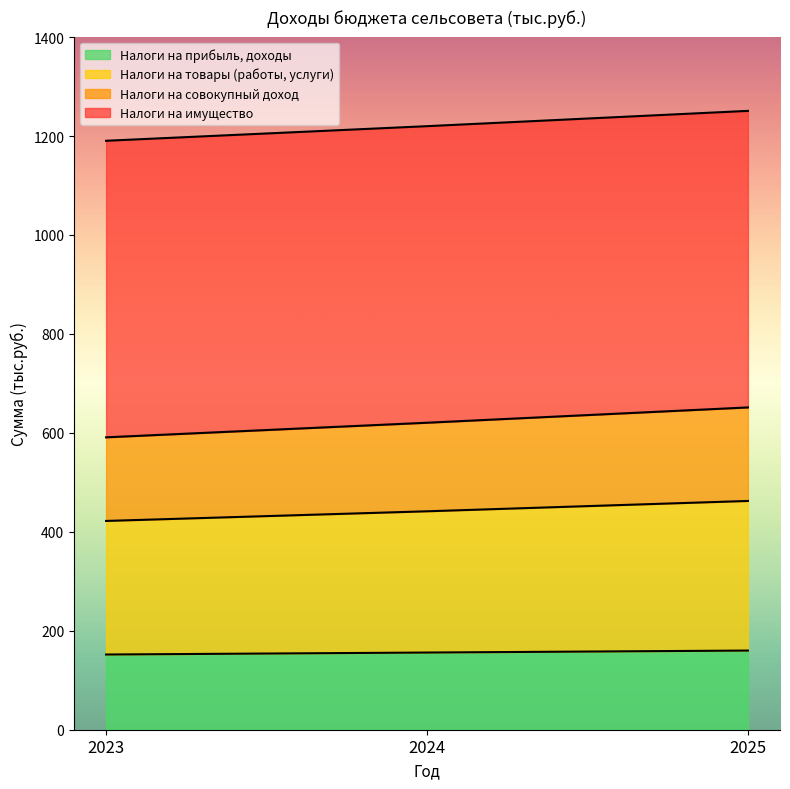

True or false: Налоги на прибыль, доходы has a value of 152.0 at 2023.

True